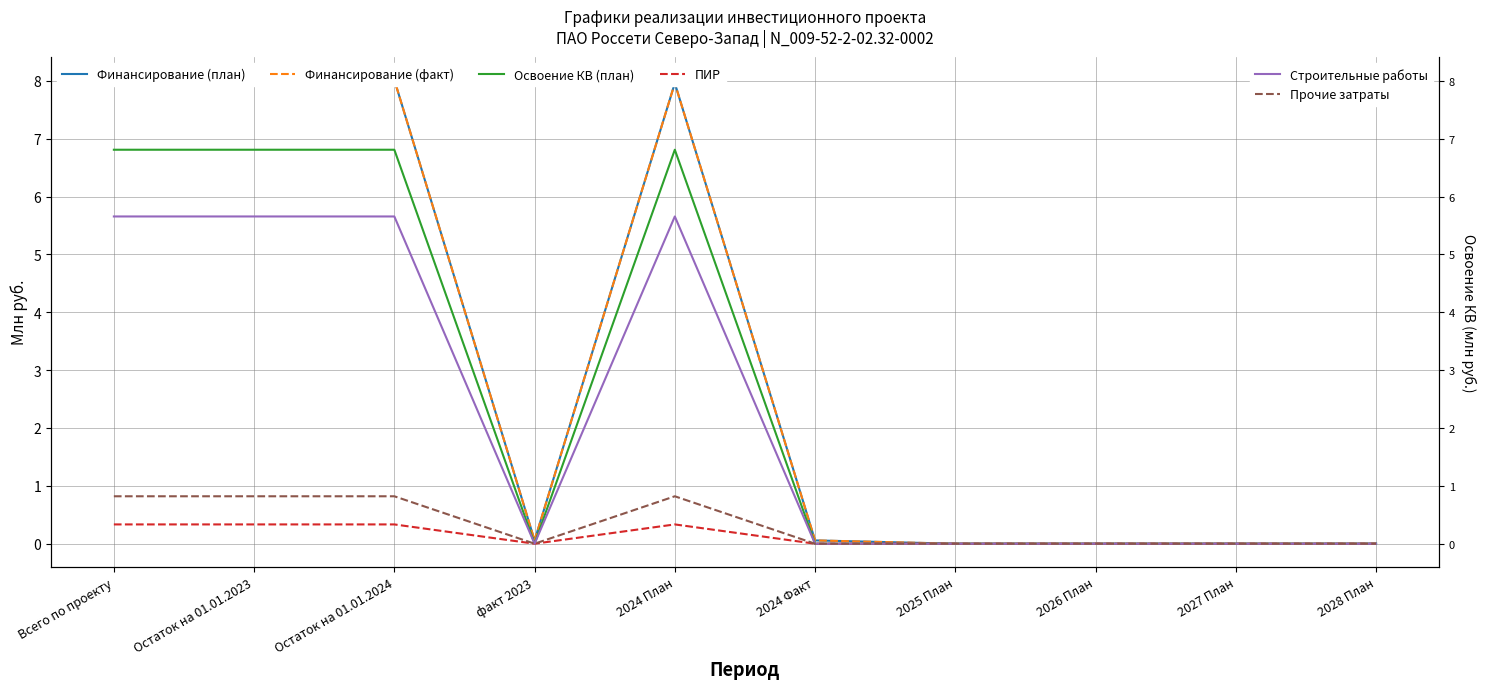

At how many categories does at least one series exceed 0?

6